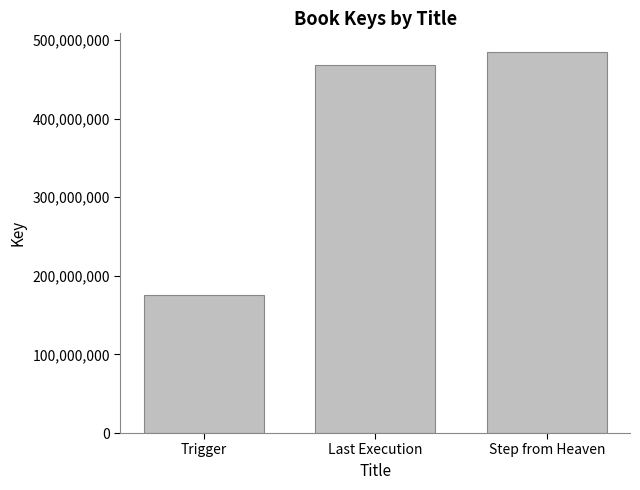

How many distinct data groups are displayed?

1